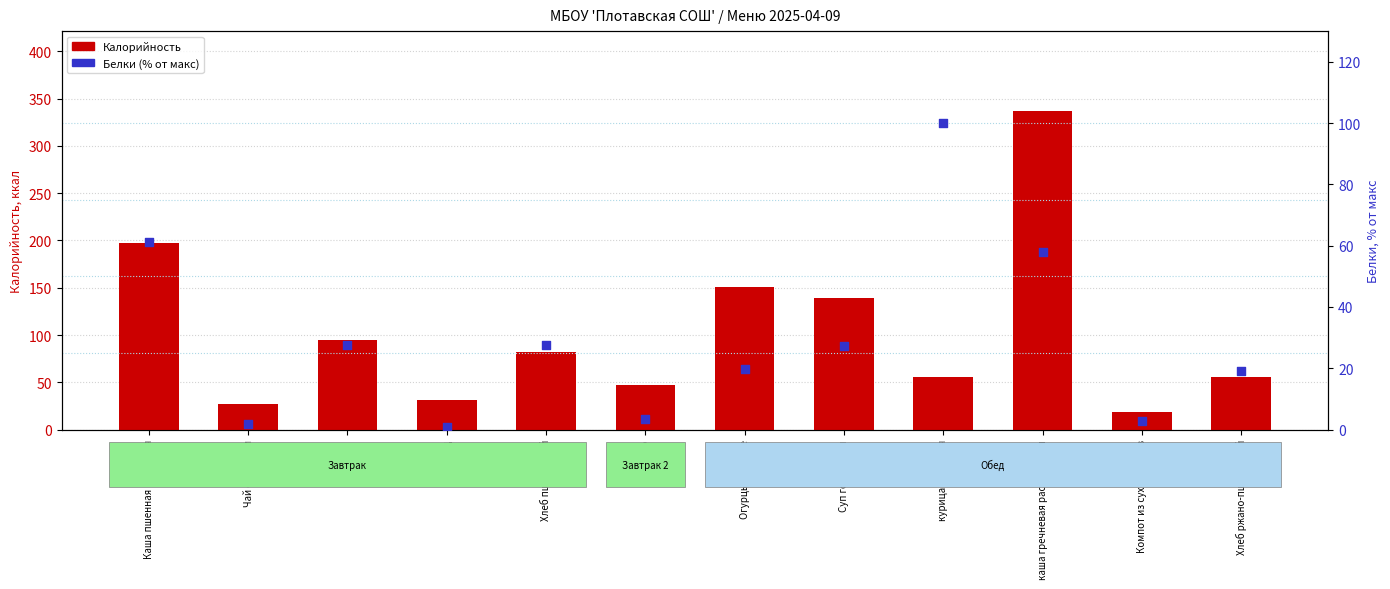

What is the total value across all series at Хлеб ржано-пшеничный?

75.1